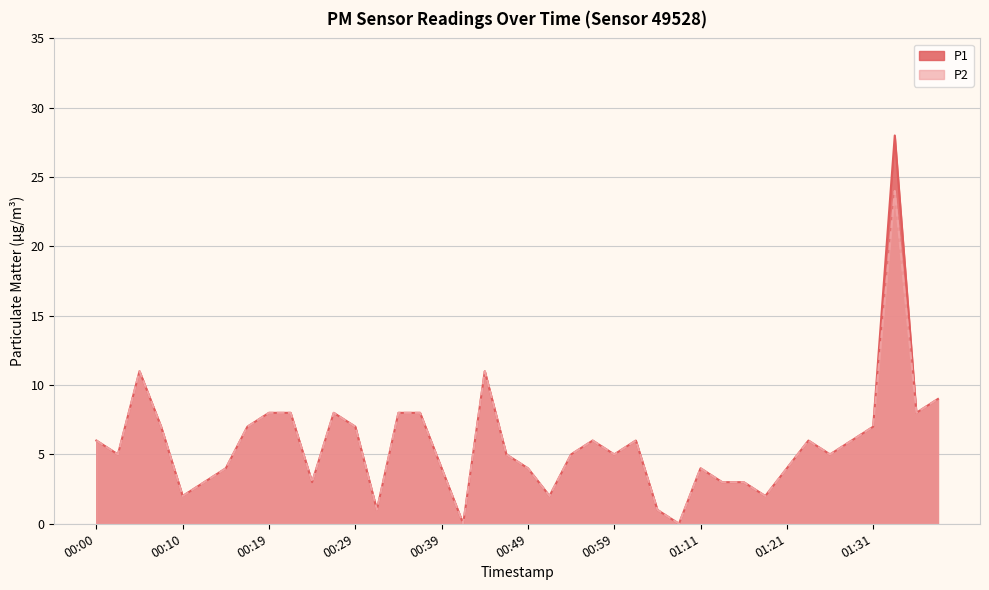

At how many categories does at least one series exceed 6?

14